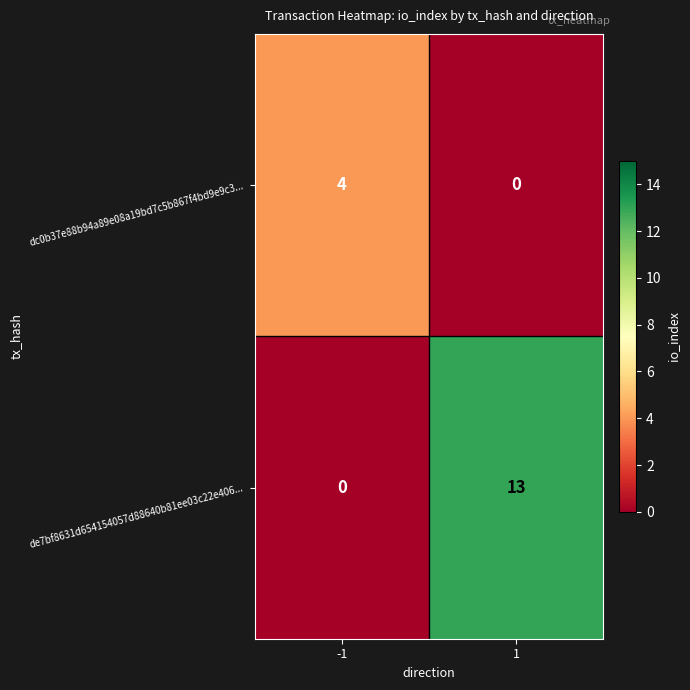

List the series in order of their overall mean, lowest first.

dc0b37e88b94a89e08a19bd7c5b867f4bd9e9c3..., de7bf8631d654154057d88640b81ee03c22e406...